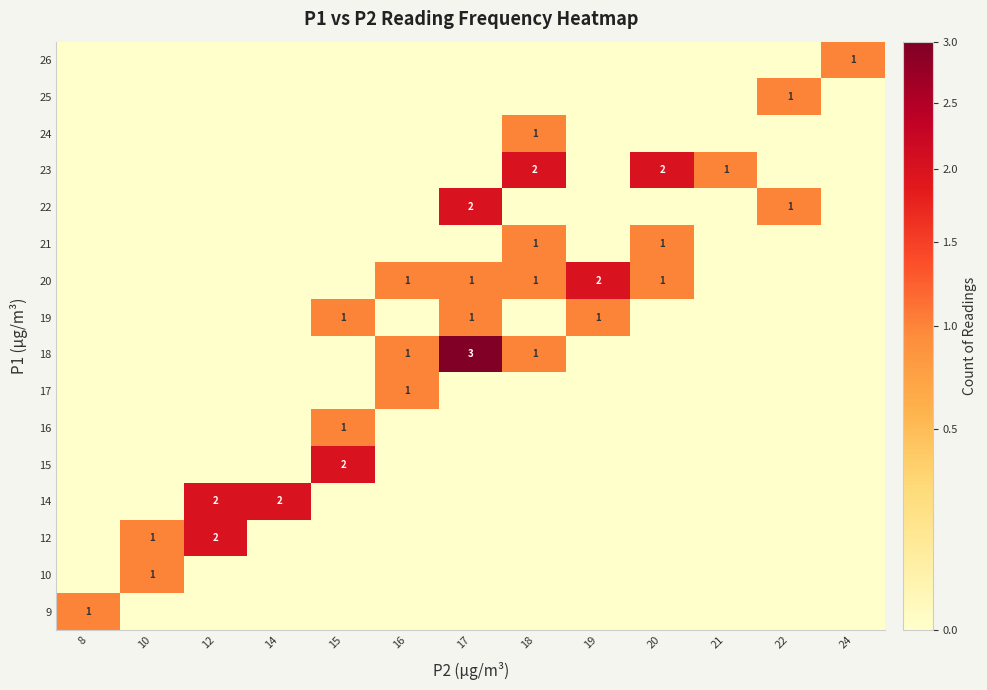

What is the total value across all series at 20?

4